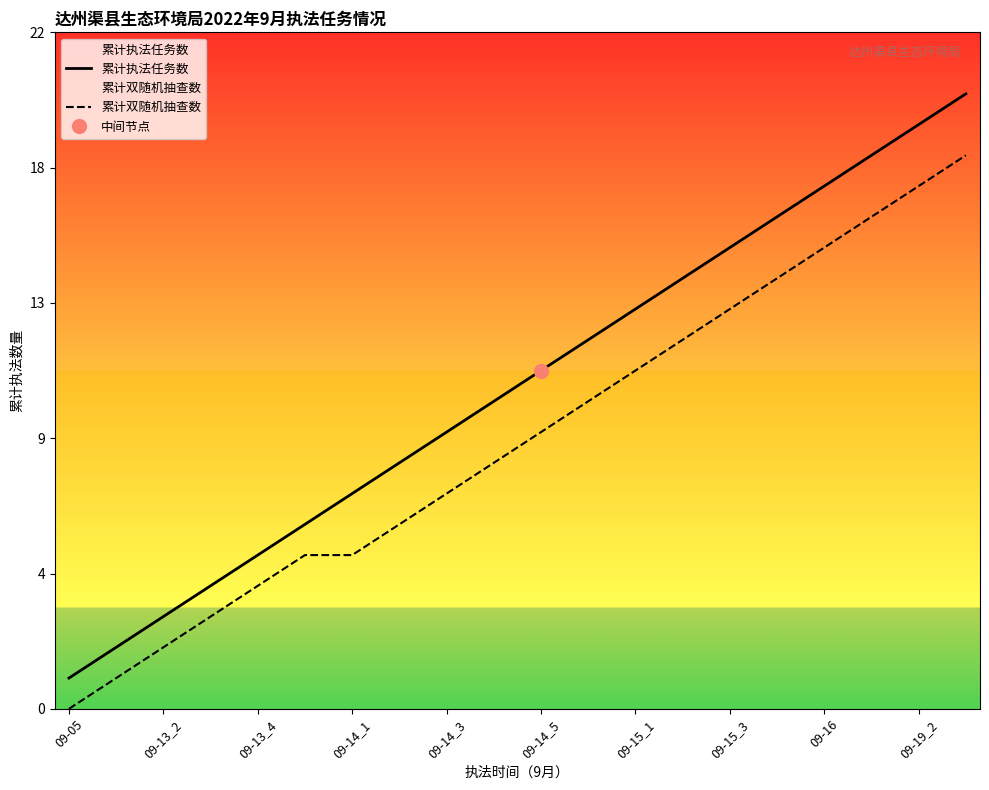

At 09-15_3, list the series in order from largest to smallest.

累计执法任务数, 累计双随机抽查数